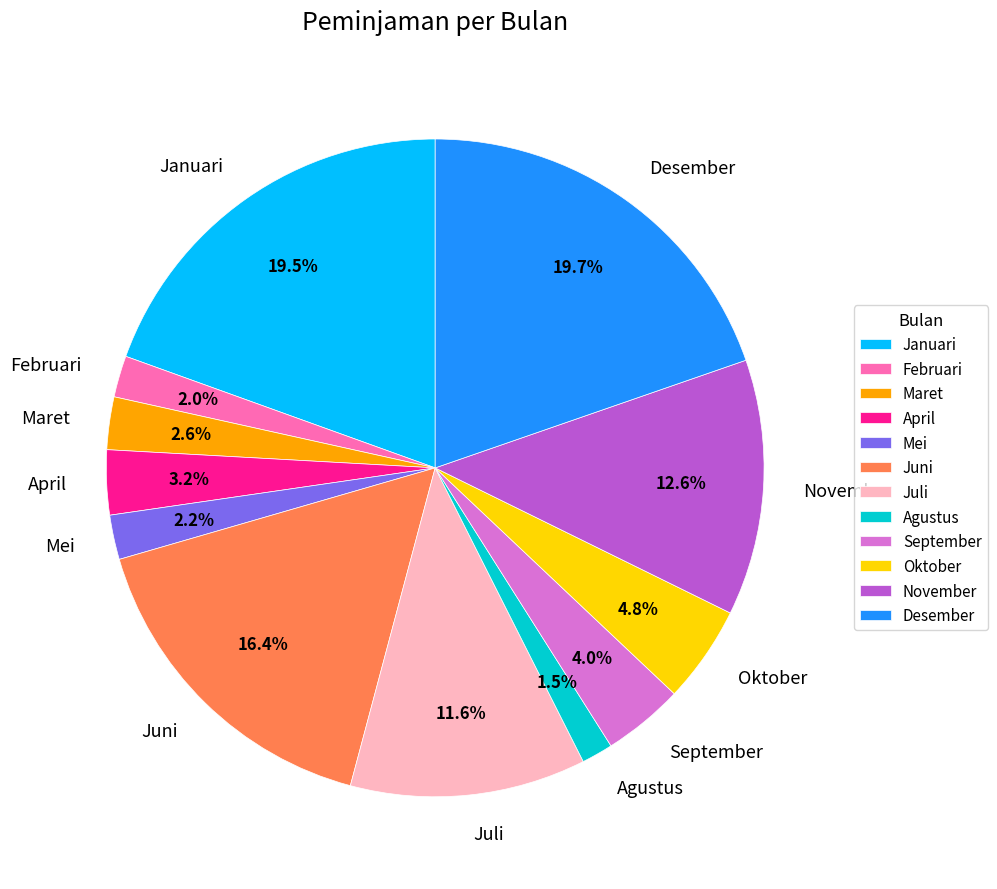

Is there any slice that represents more than half of the pie?

No